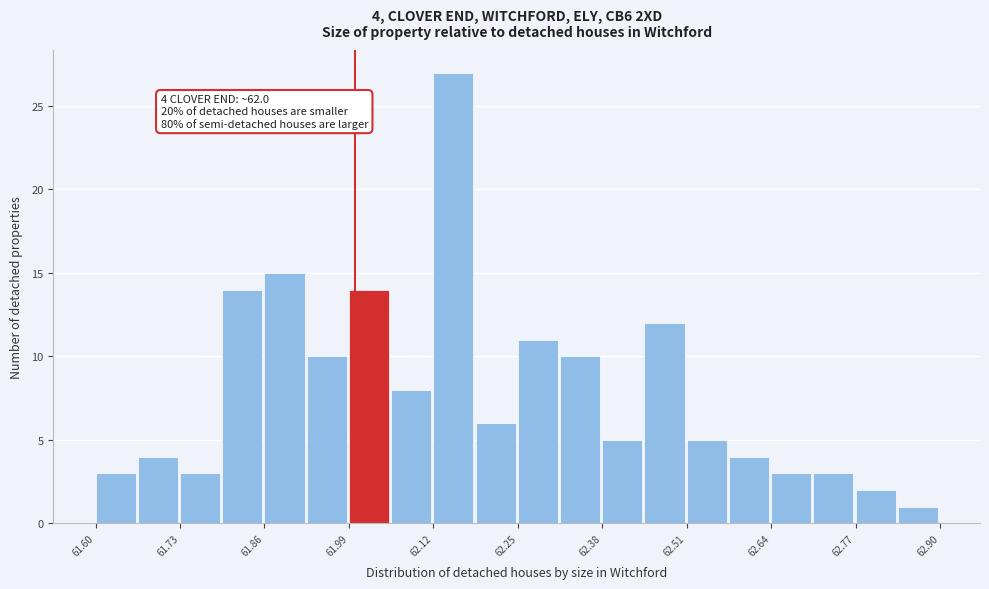

Around what value on the x-axis is the tallest bar? Give the approximate position of its centre, as read against the axis.

62.16